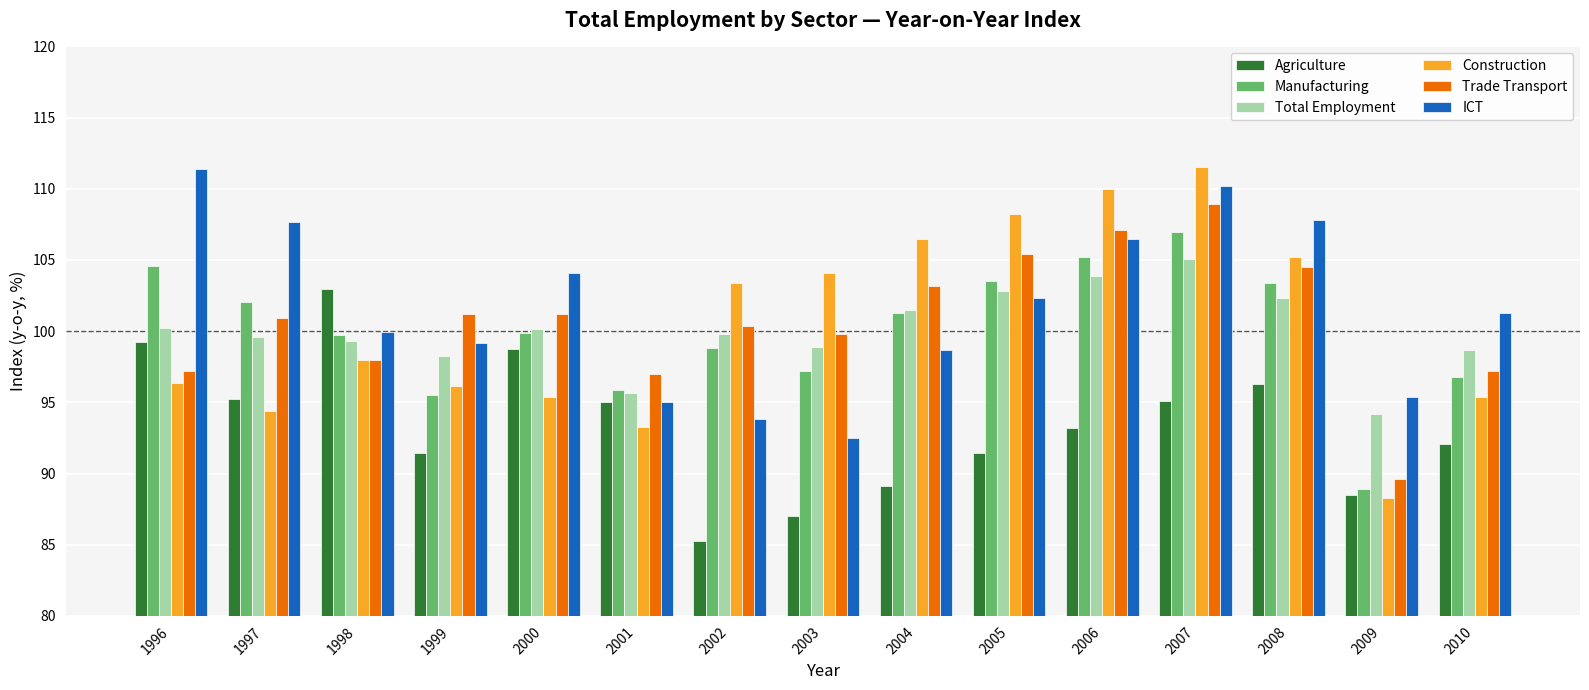

How many bars are there in total?

90